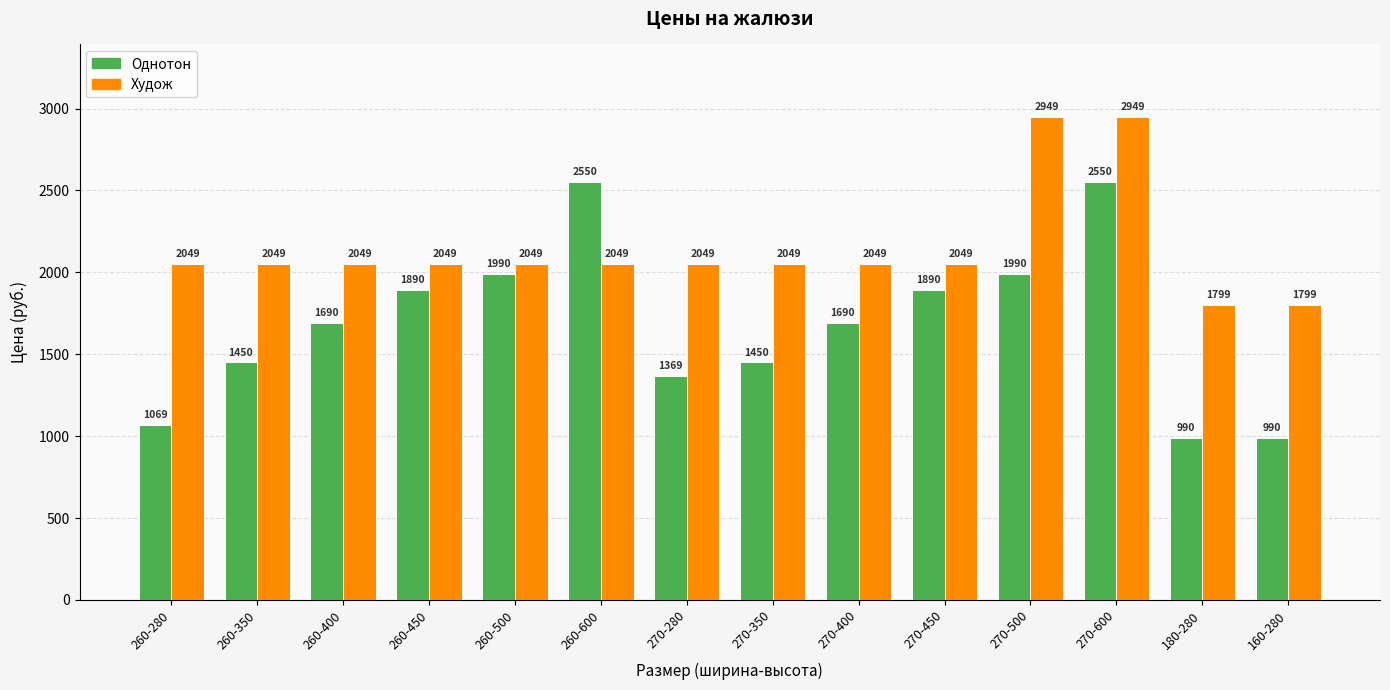

What value does the Худож series have at 260-400?

2049